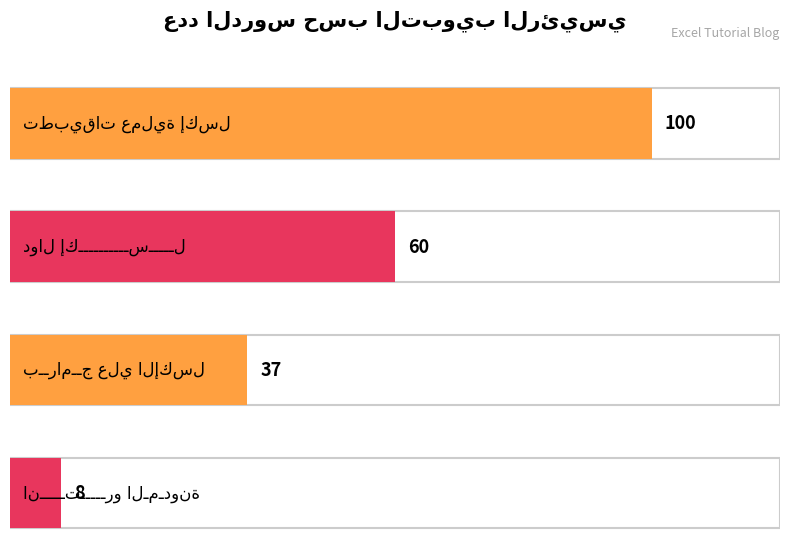

How many bars are there in total?

4